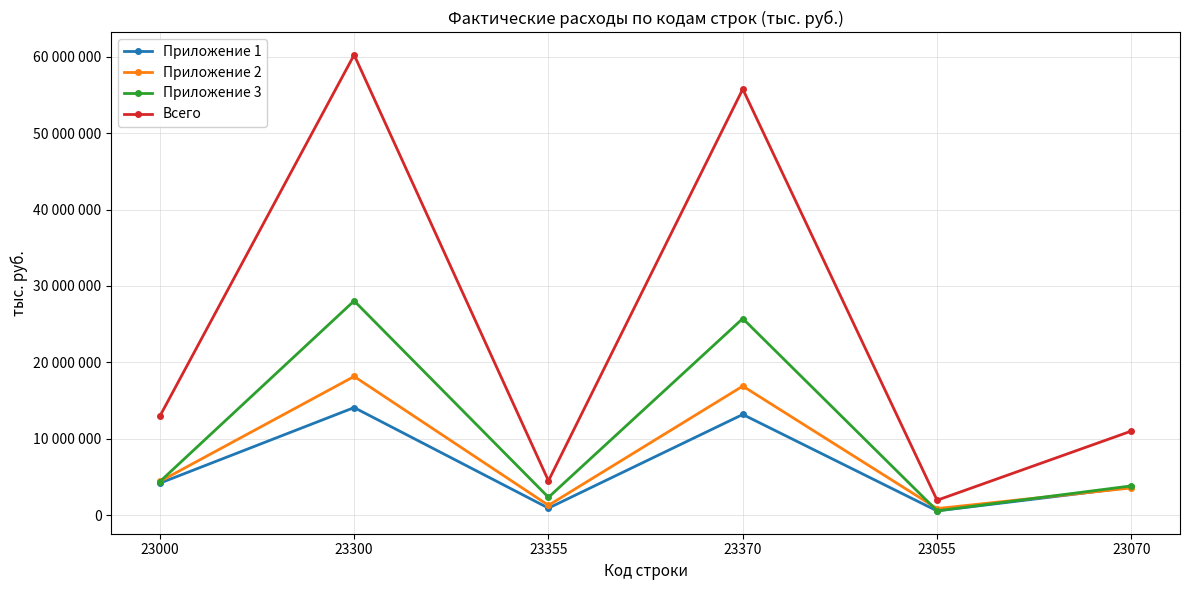

At which label does Всего first exceed 12934021?

23300